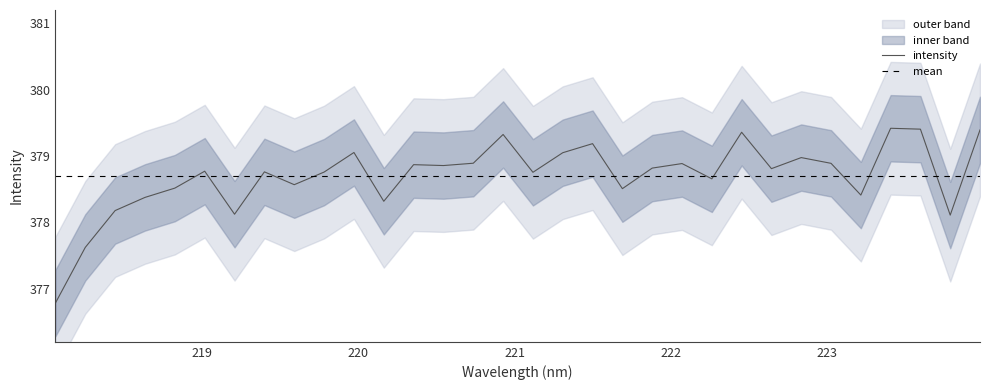

What is the highest value of the intensity series?

379.4